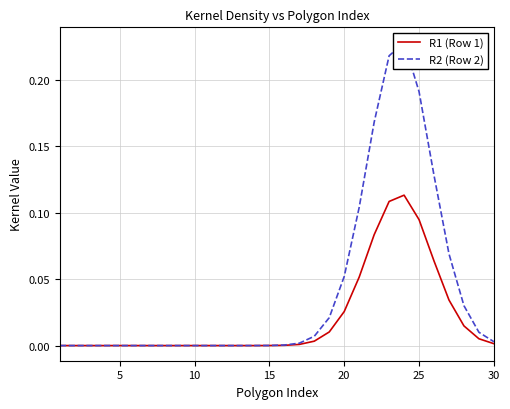

Is the value of R1 (Row 1) at 24 greater than the value of R2 (Row 2) at 0?

Yes